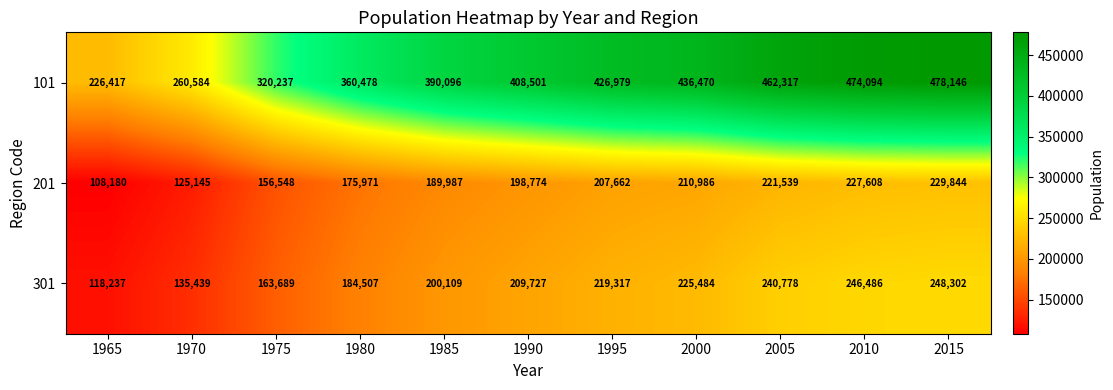

The value of 101 at 2015 is 478146. True or false?

True